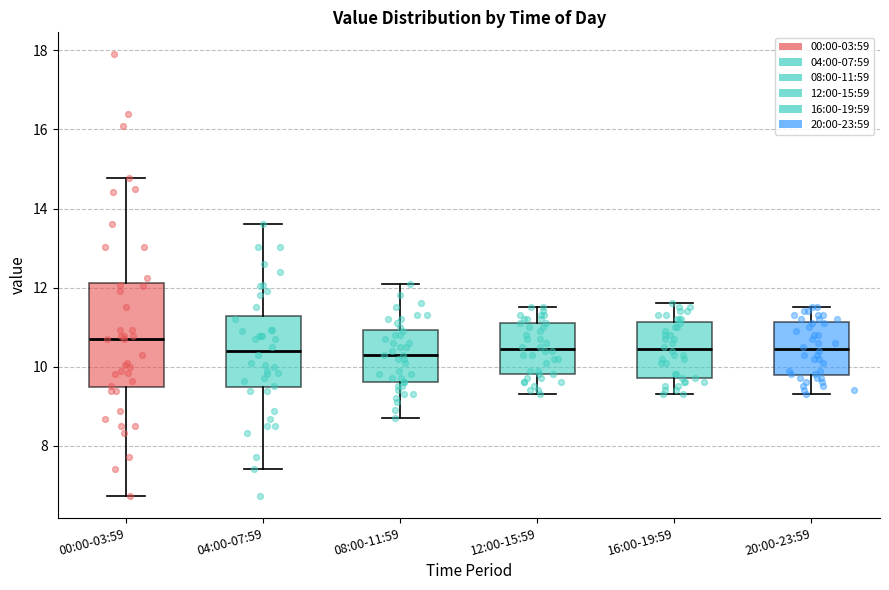

Reading left to right, read every box against the y-axis: the position of its median line, the range the box covers, and the ends of its whiskers. The values are not printed on the chart, so give them approximately, as read against the axis.

00:00-03:59: median 10.8, box 9.4 to 12.2, whiskers 6.8 to 14.8
04:00-07:59: median 10.4, box 9.4 to 11.2, whiskers 7.4 to 13.6
08:00-11:59: median 10.4, box 9.6 to 11.0, whiskers 8.8 to 12.2
12:00-15:59: median 10.4, box 9.8 to 11.2, whiskers 9.4 to 11.6
16:00-19:59: median 10.4, box 9.8 to 11.2, whiskers 9.4 to 11.6
20:00-23:59: median 10.4, box 9.8 to 11.2, whiskers 9.4 to 11.6